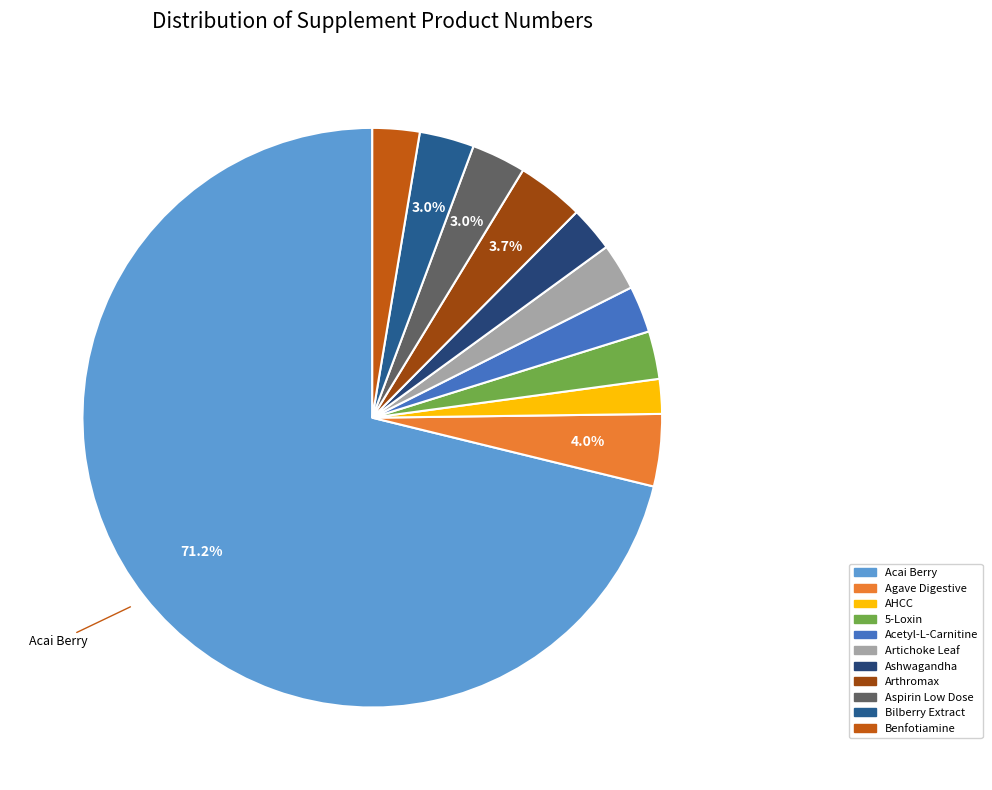

Approximately how many times larger is the value at Artichoke Leaf compared to Arthromax?

0.7